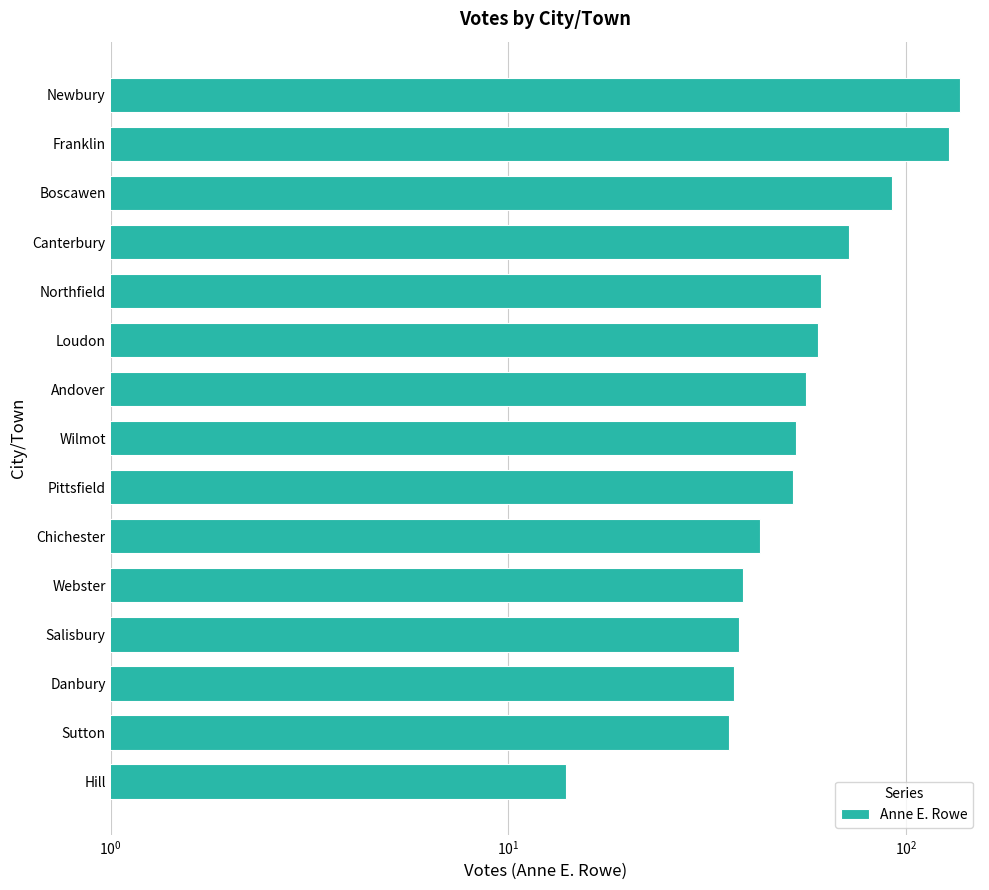

True or false: the data shows 137 at Newbury.

True